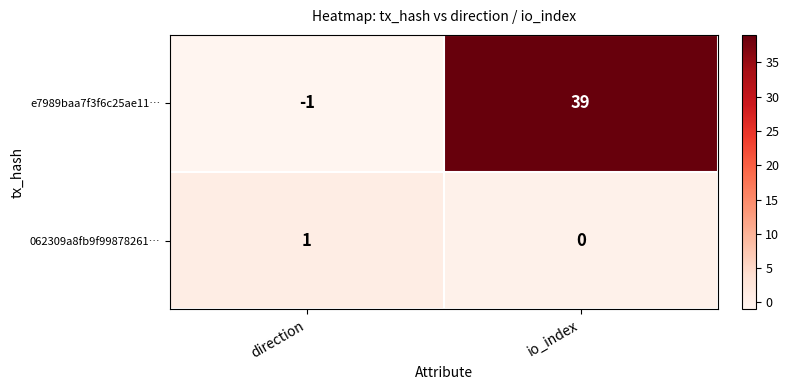

List the series in order of their overall mean, lowest first.

062309a8fb9f99878261…, e7989baa7f3f6c25ae11…